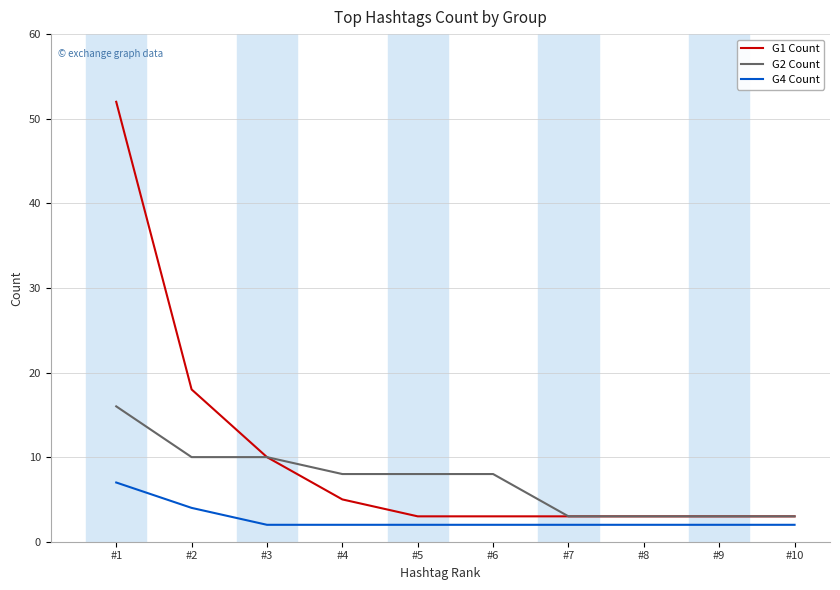

Does the chart have visible grid lines?

Yes